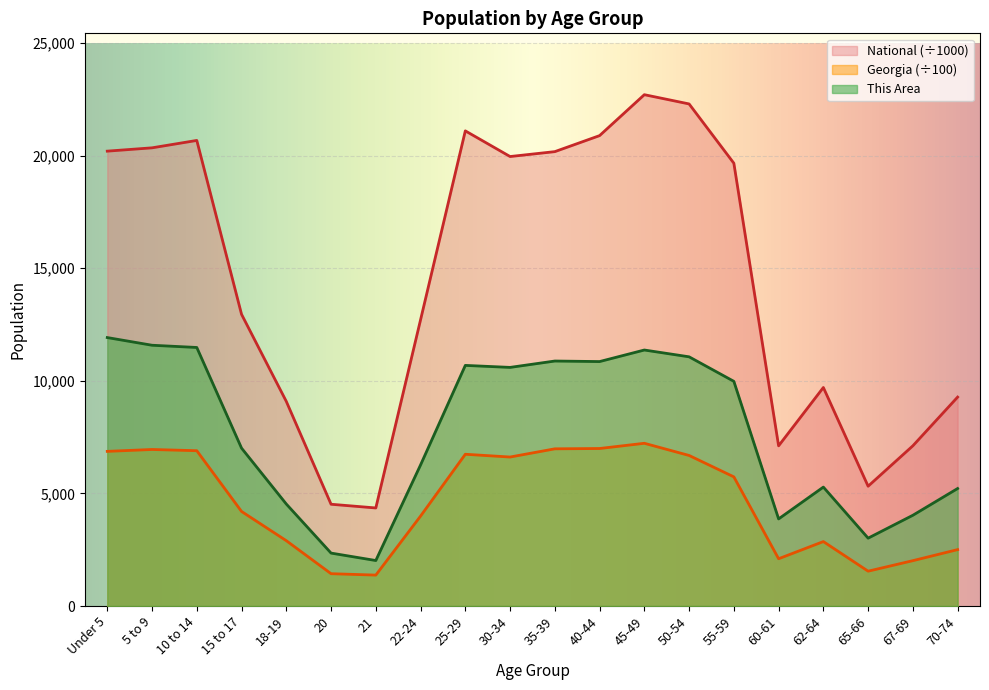

At which category does the chart reach its minimum across all series?

21